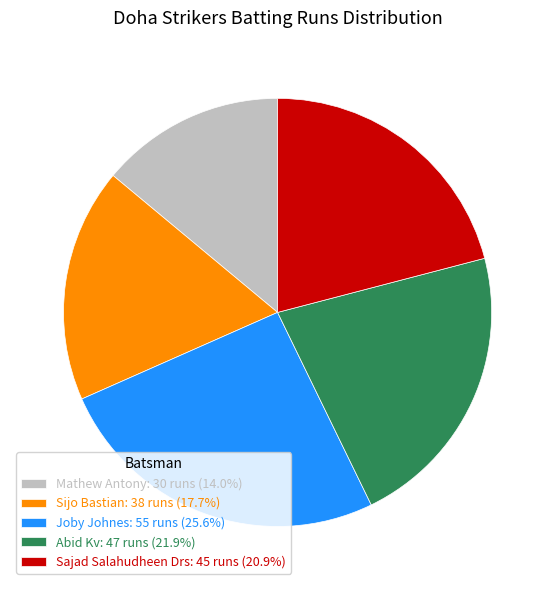

What is the smallest slice in the pie chart?

Mathew Antony